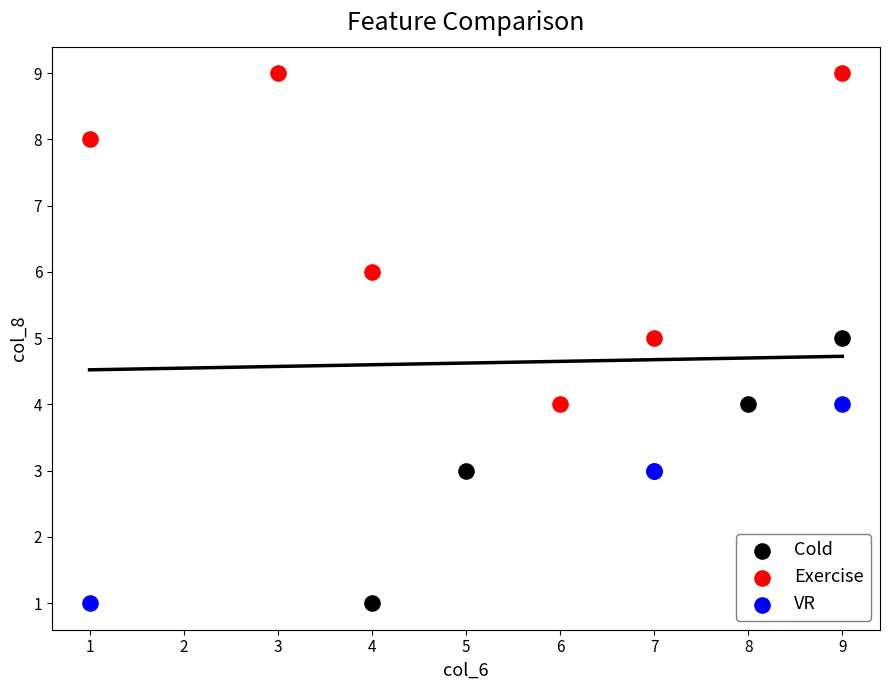

Which series reaches the maximum Y coordinate?

Exercise